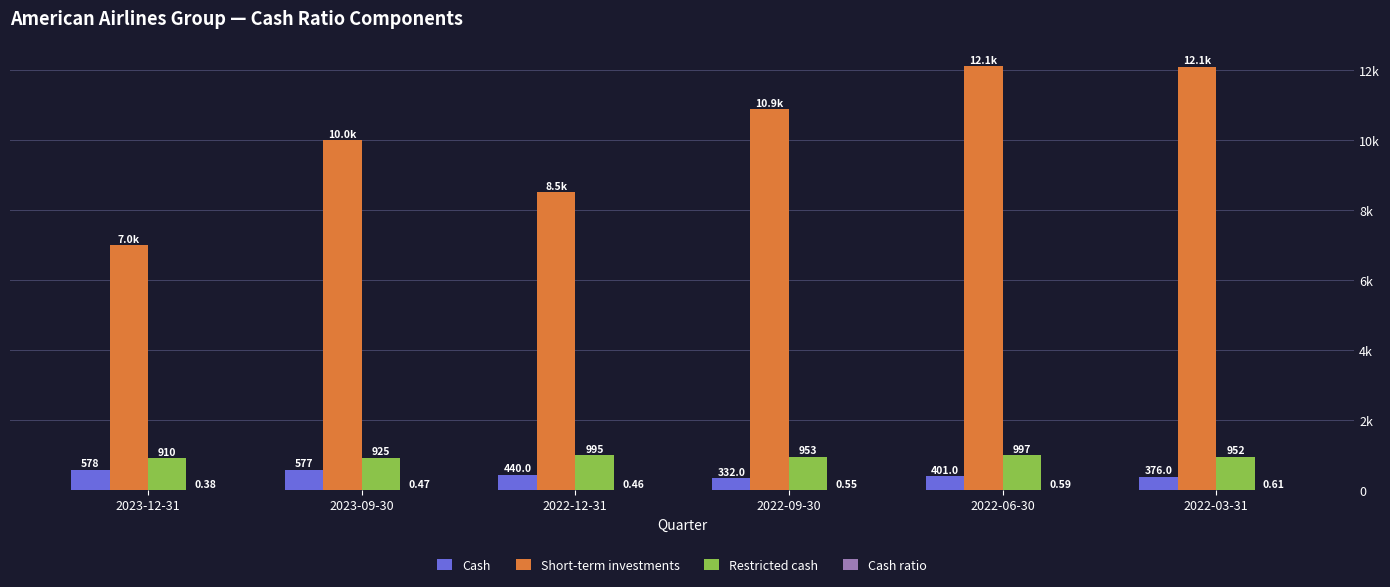

Between 2022-12-31 and 2022-09-30, which is larger?

2022-12-31